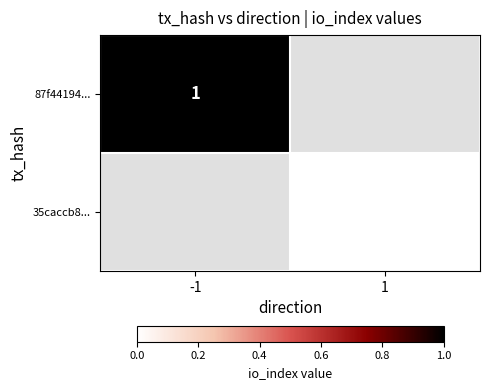

True or false: 87f44194... has a value of 0 at -1.

False